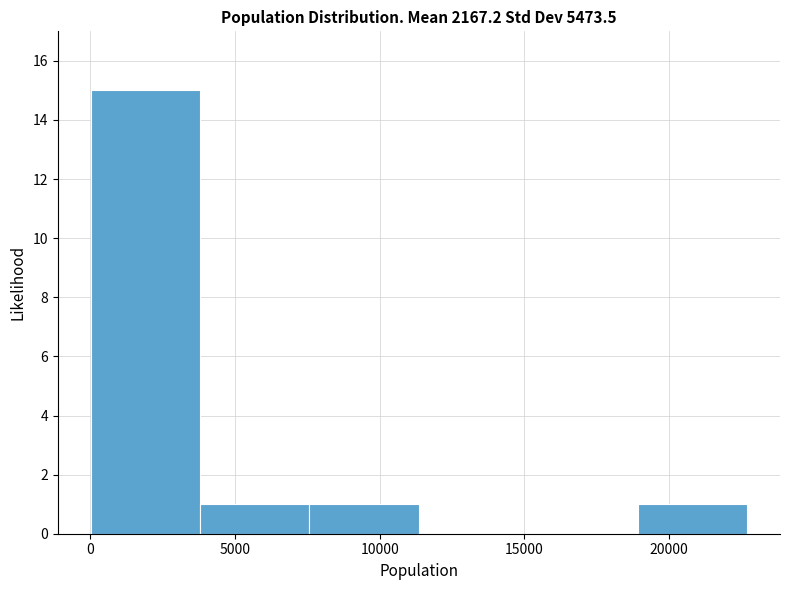

Reading left to right, list every bar in this chart as the range it spans on the x-axis followed by its height. Neither the bar edges nor the heights are printed on the chart, so give them approximately, as read against the axes.

0 to 4000: 15
4000 to 7500: 1
7500 to 11500: 1
11500 to 15000: 0
15000 to 19000: 0
19000 to 22500: 1